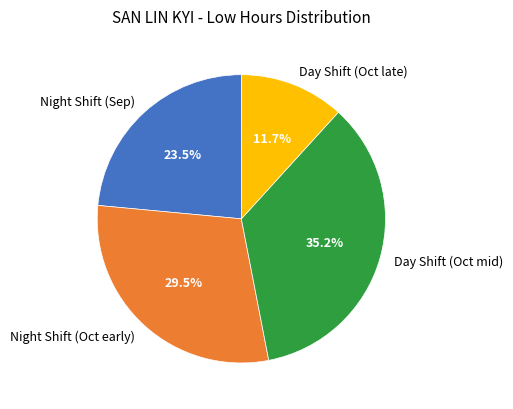

Is the sum of Night Shift (Sep) and Night Shift (Oct early) greater than half?

Yes